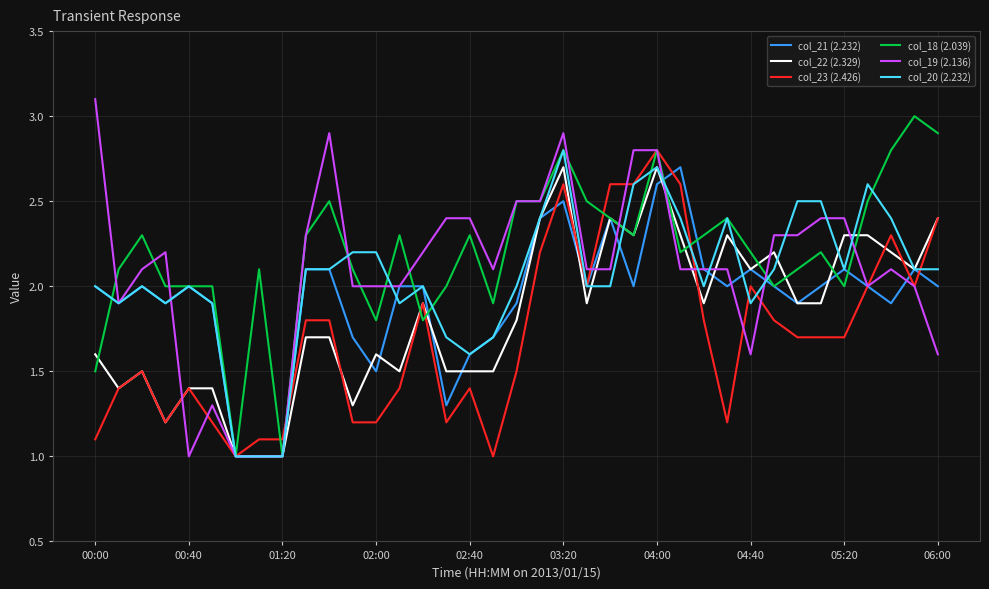

What is the highest value of the col_19 (2.136) series?

3.1